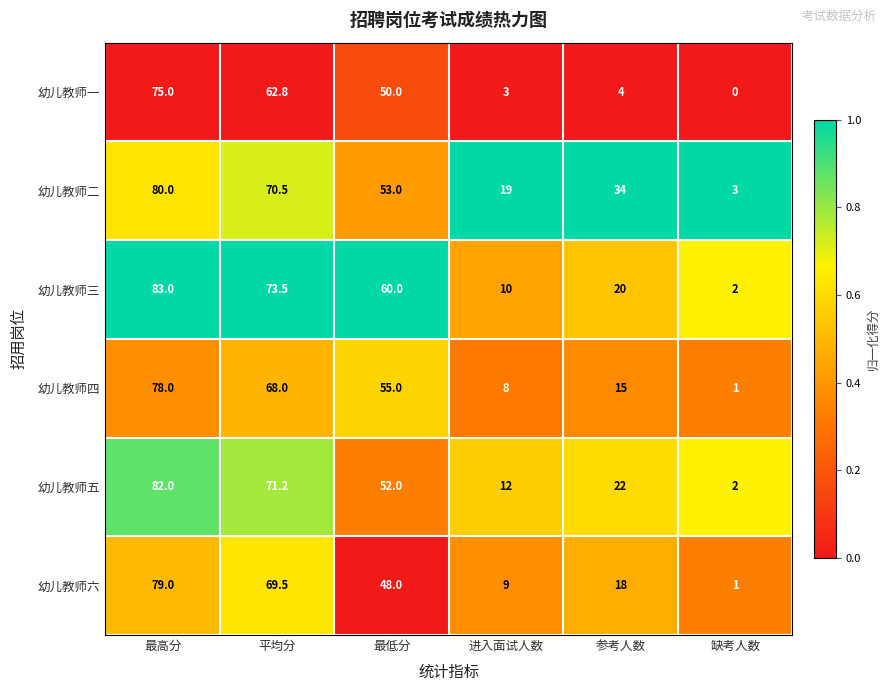

The value of 幼儿教师二 at 参考人数 is 20.6. True or false?

False